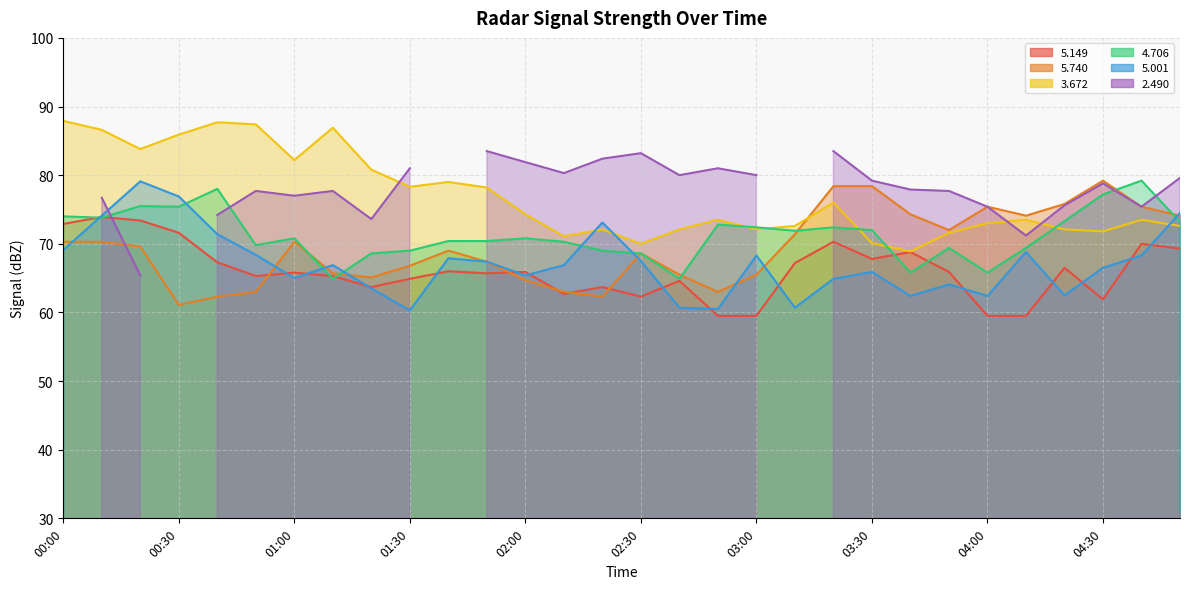

At which label does   4.706 reach its minimum?

01:10